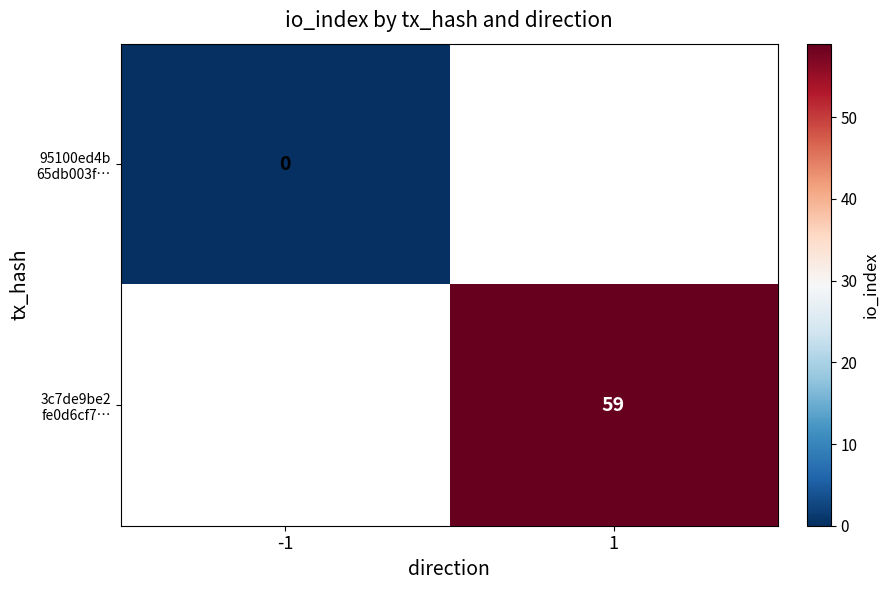

At how many categories does at least one series exceed 32?

1